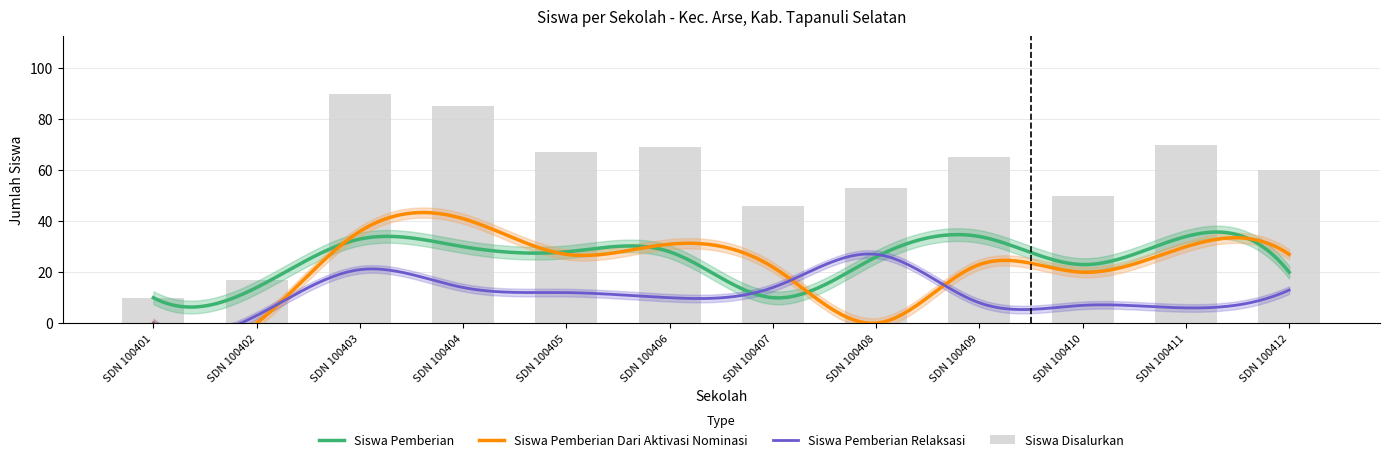

How many distinct data groups are displayed?

4